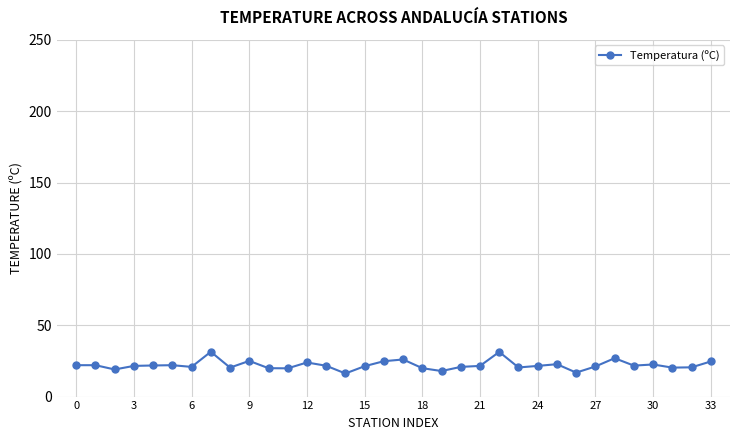

What is the maximum value shown in the chart?

31.4